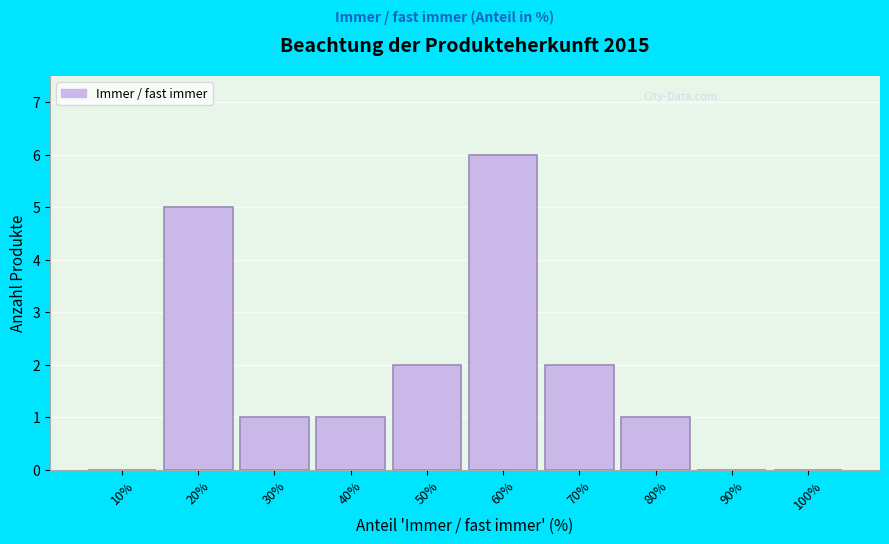

Reading left to right, extract all data points from this chart.

10%=0	20%=5	30%=1	40%=1	50%=2	60%=6	70%=2	80%=1	90%=0	100%=0